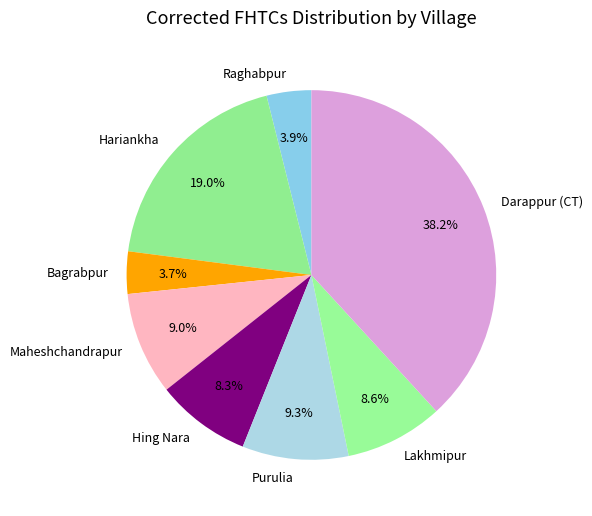

How much of the chart is everything except Darappur (CT)?

61.8%